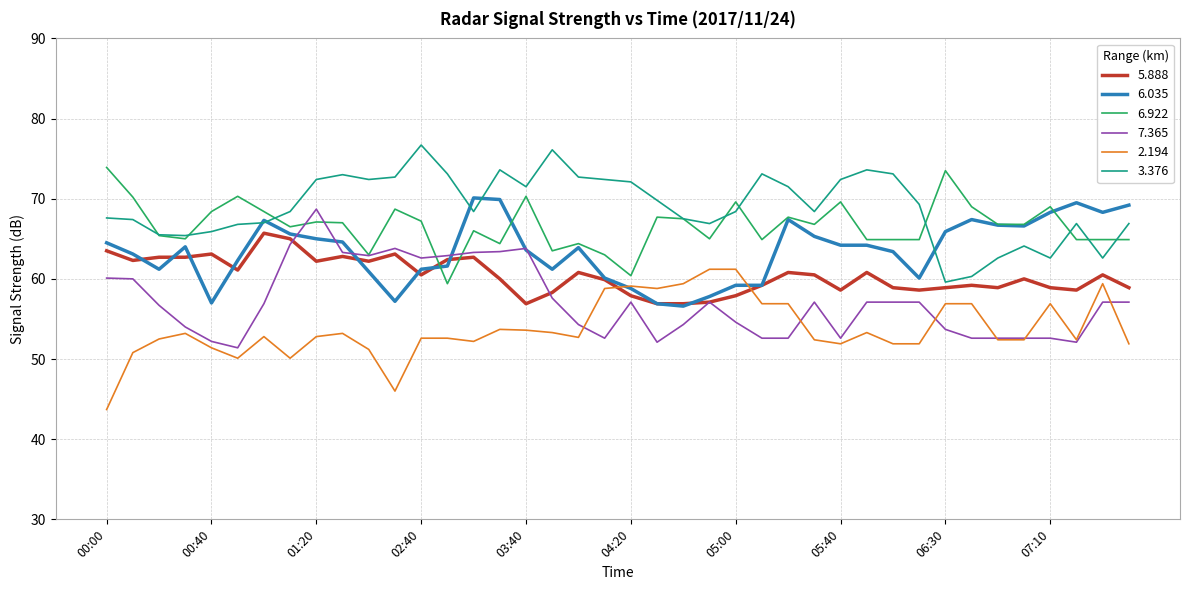

What is the smallest value displayed?

43.7